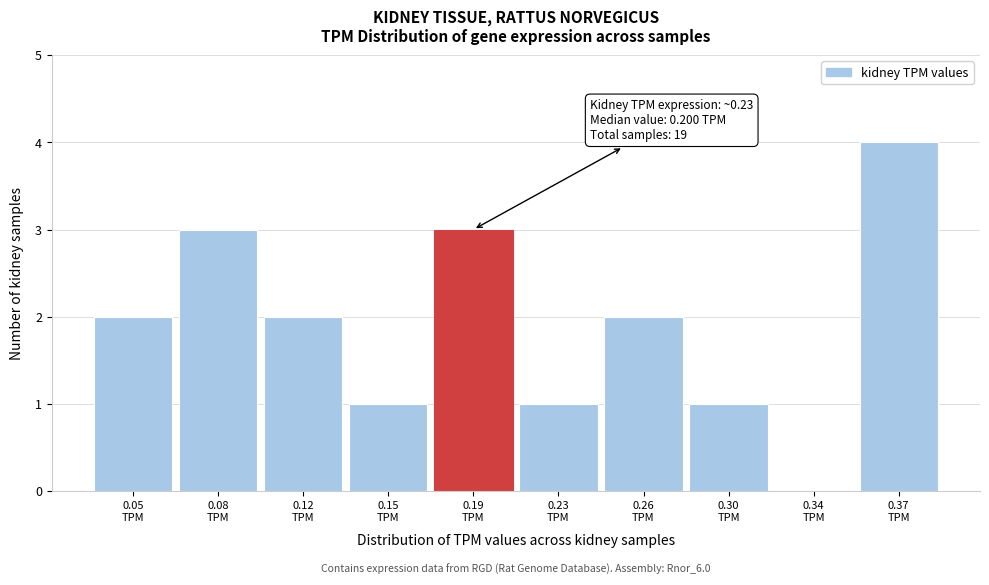

What is the greatest value displayed?

4